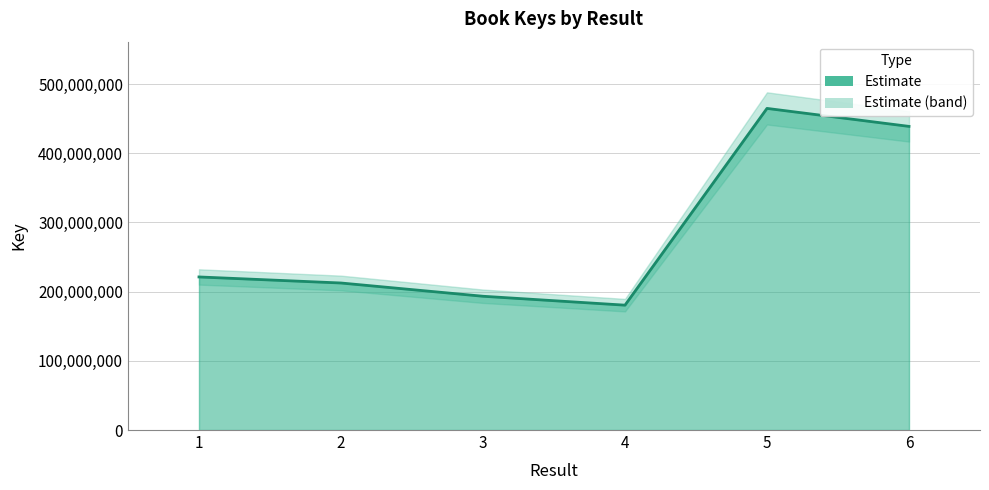

What is the difference between the maximum and minimum values?

284331937